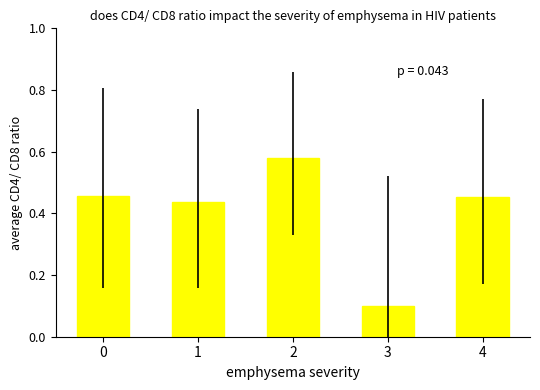

Does the chart contain stacked bars?

No